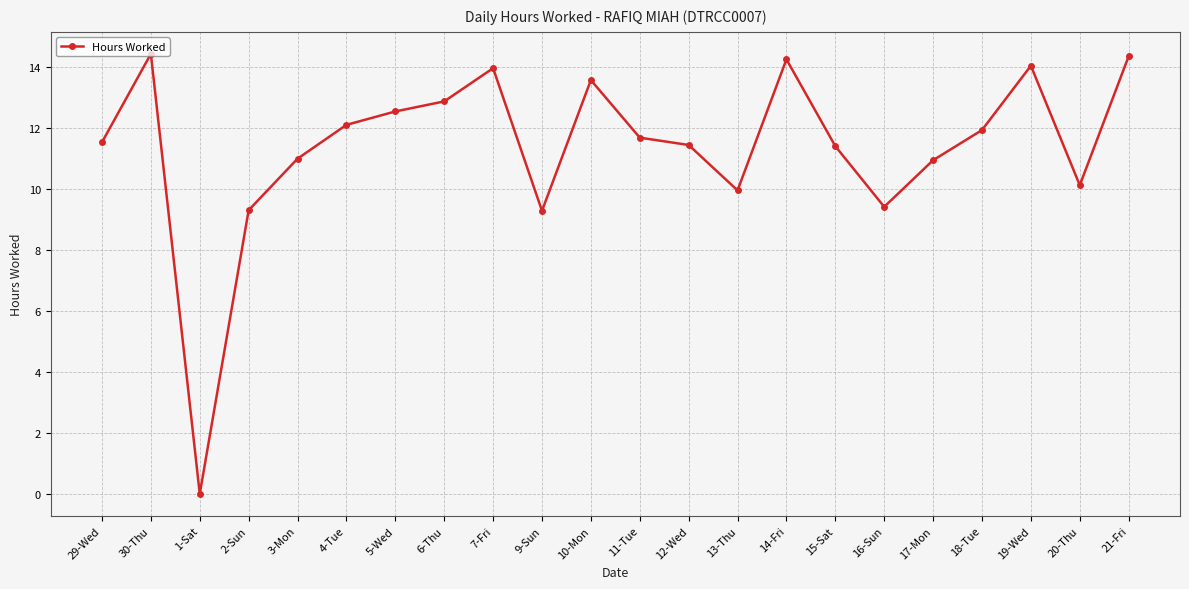

What is the difference between the second highest and second lowest values?

5.1